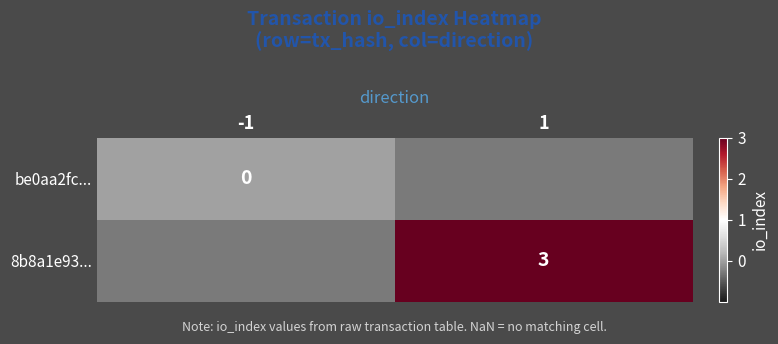

How many data points does each series have?

2